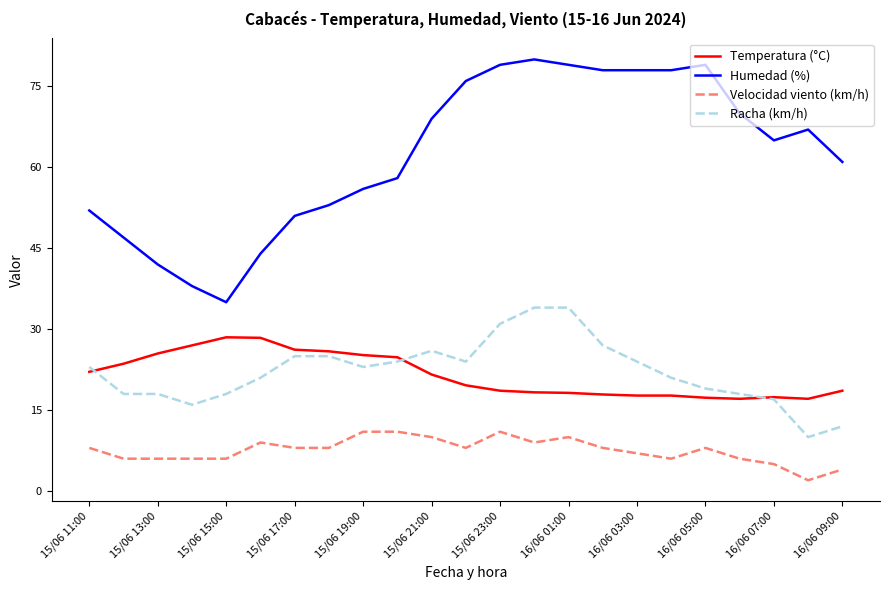

What is the sum of all Temperatura (°C) values?

494.3